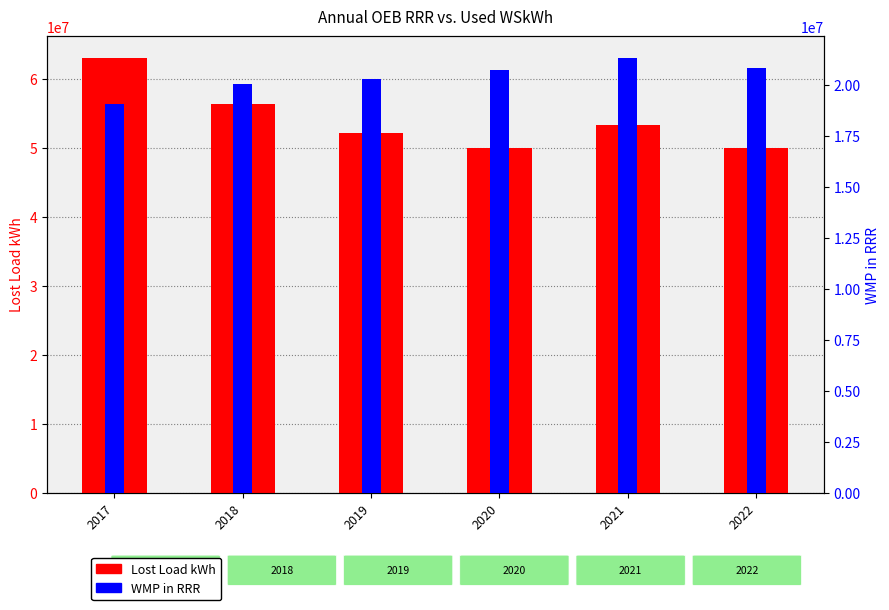

Reading left to right, what are all the values shown in this chart?

Lost Load kWh: 63102393.4	56421387.3	52262407.3	49973683.4	53371067.7	50087185.6
WMP in RRR: 19056427.0	20063218.0	20267359.0	20742671.0	21321499.0	20826327.0